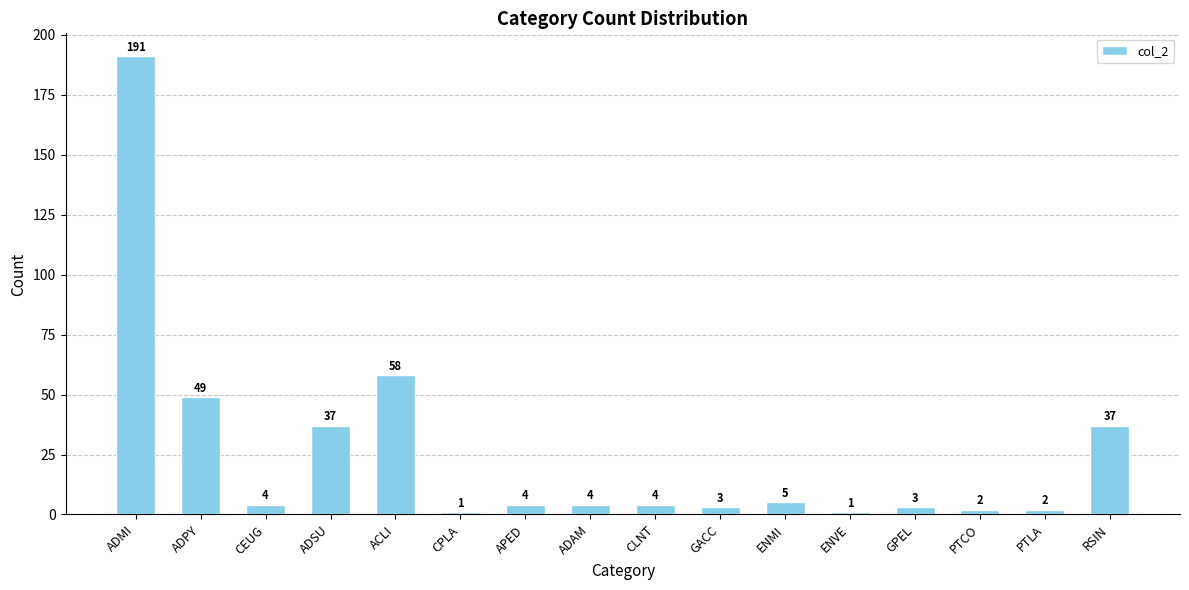

What value does the data have at ENVE?

1